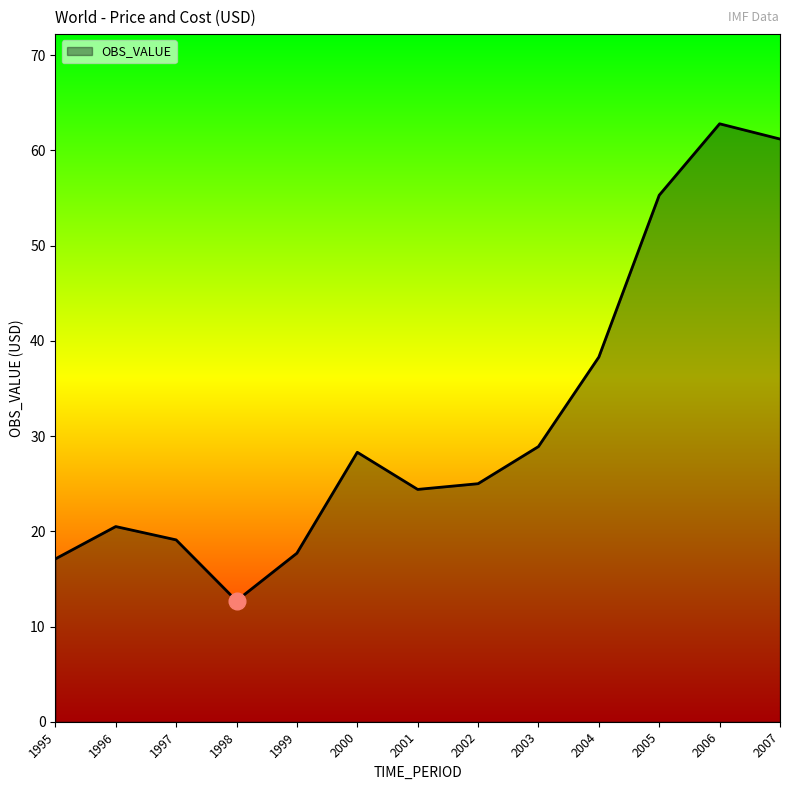

What value does the data have at 2002?

25.0